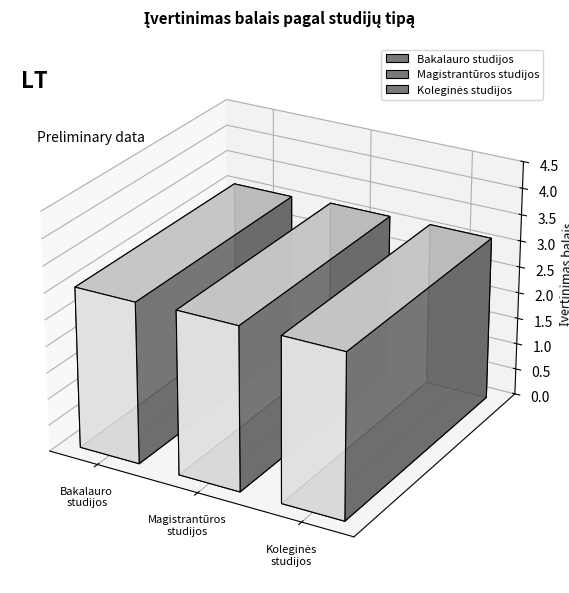

What is the difference between the second highest and minimum values in the Koleginės studijos series?

4